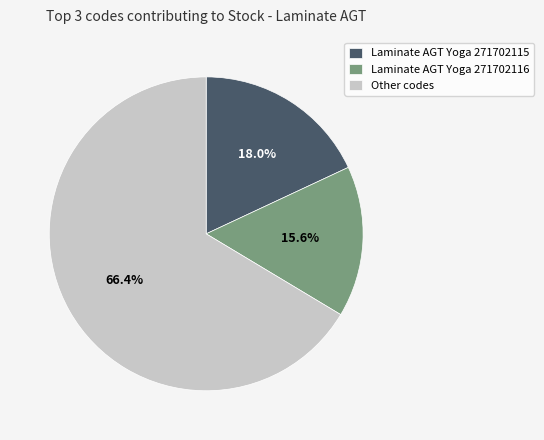

Which has a higher value, Laminate AGT Yoga 271702116 or Other codes?

Other codes